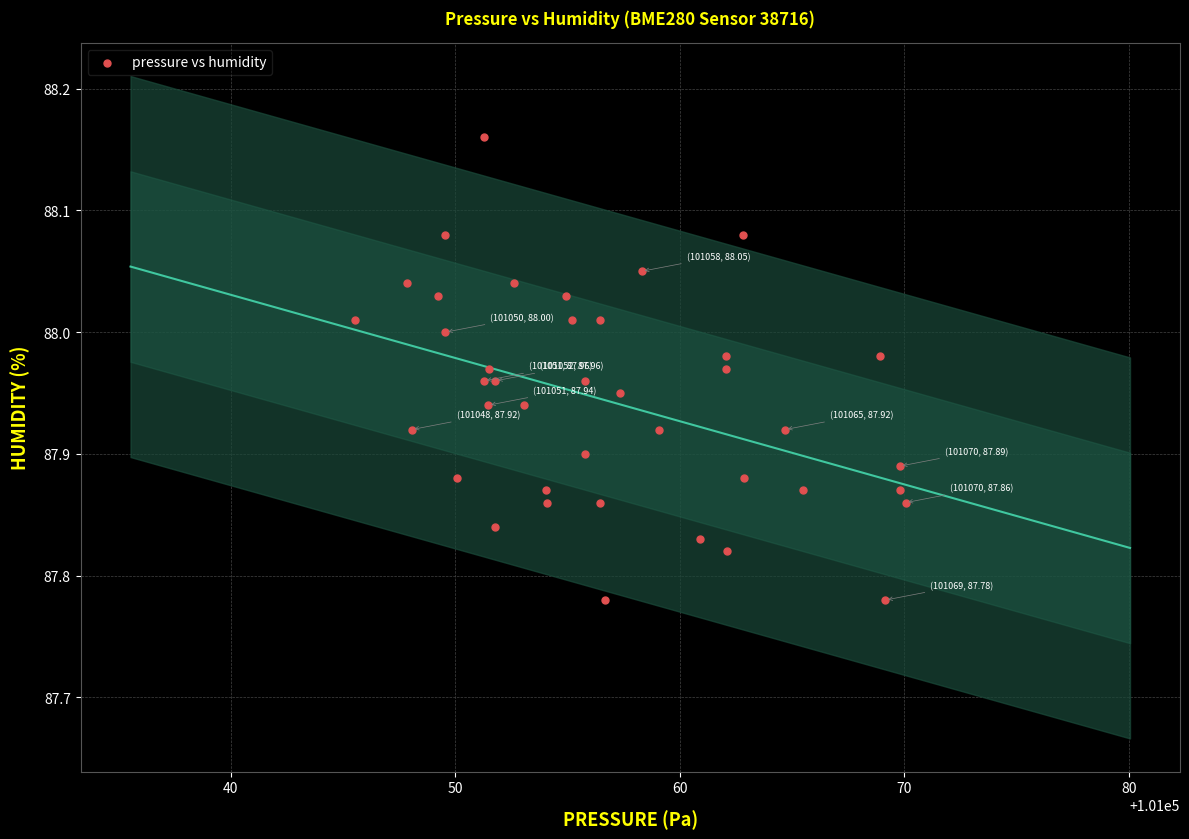

What is the range of X values (max minus min)?

24.5